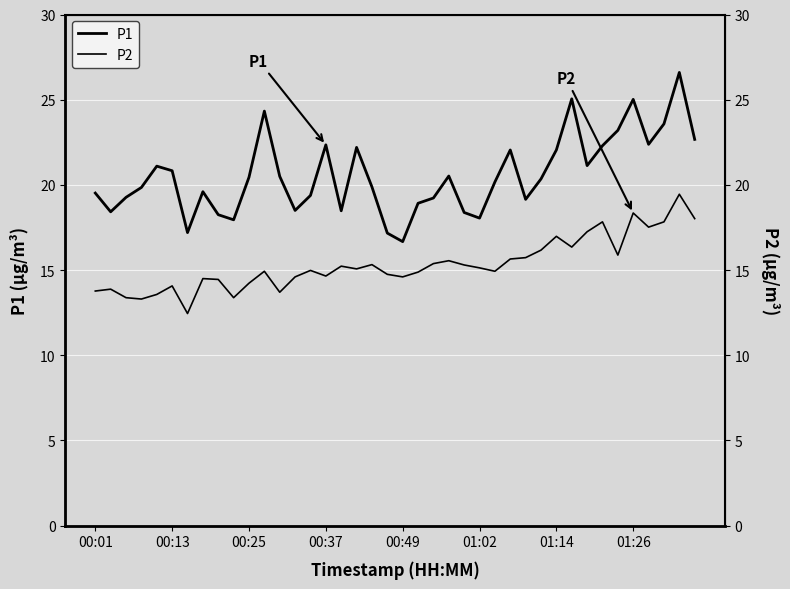

At how many categories does at least one series exceed 17?

39